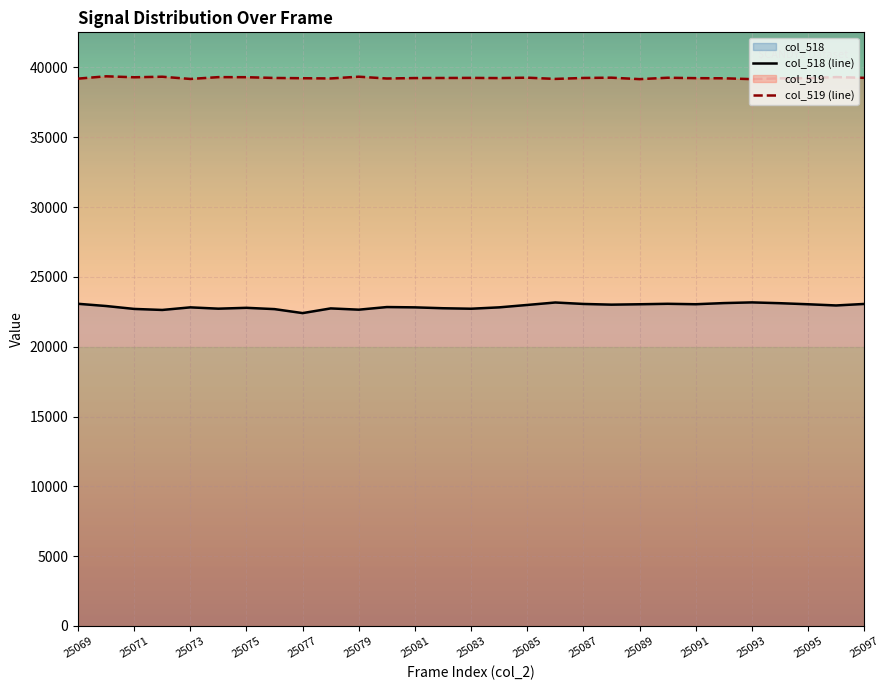

What is the difference between the col_518 values at 25082 and 25085?

235